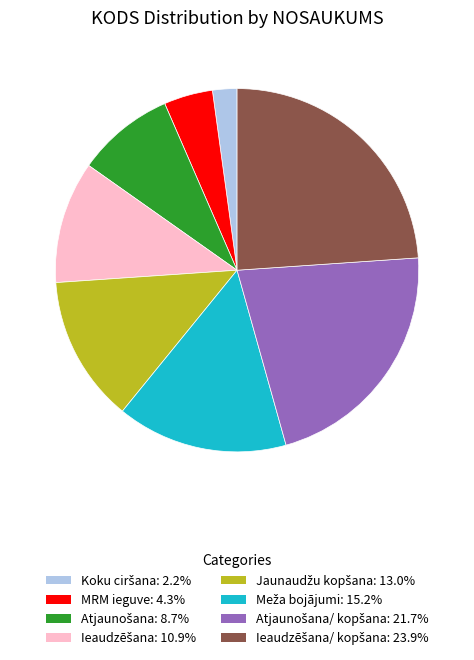

Is there a majority slice in this chart?

No